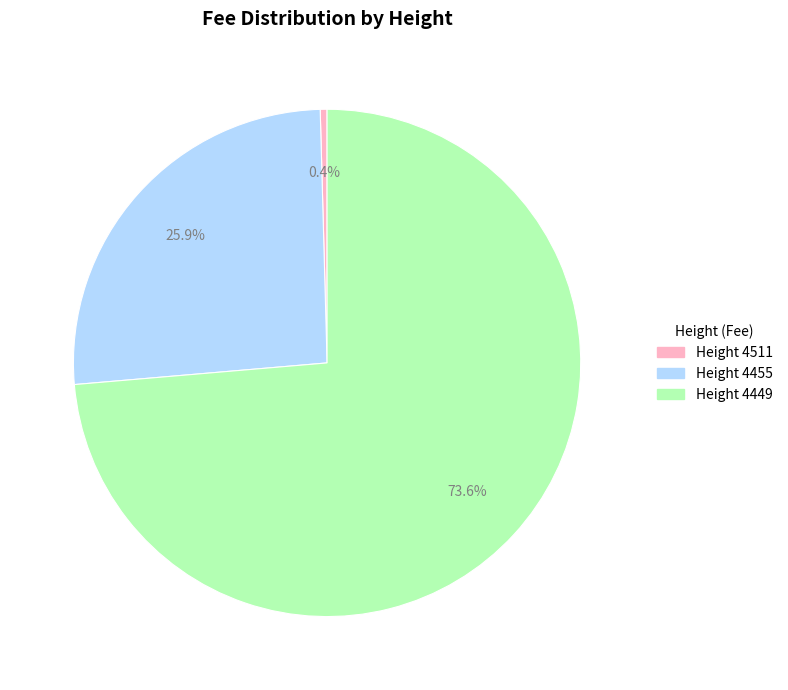

Is there any slice that represents more than half of the pie?

Yes